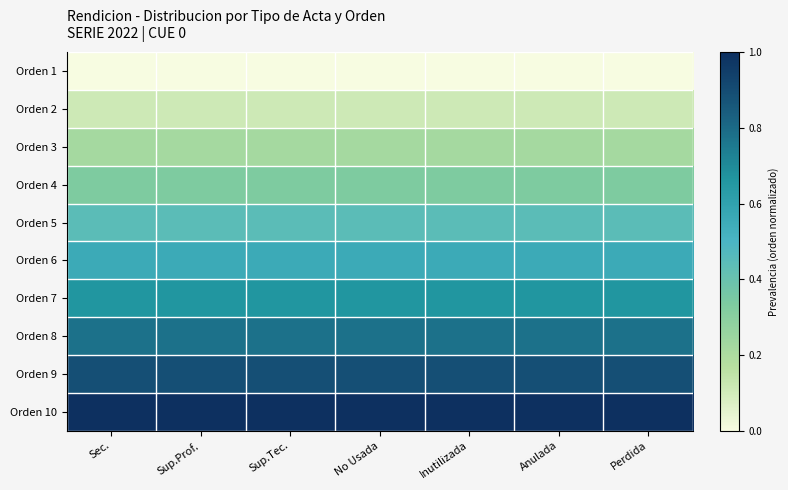

Reading left to right, transcribe all the data shown in this chart.

Orden 1: Sec.=0.0	Sup.Prof.=0.0	Sup.Tec.=0.0	No Usada=0.0	Inutilizada=0.0	Anulada=0.0	Perdida=0.0
Orden 2: Sec.=0.1	Sup.Prof.=0.1	Sup.Tec.=0.1	No Usada=0.1	Inutilizada=0.1	Anulada=0.1	Perdida=0.1
Orden 3: Sec.=0.2	Sup.Prof.=0.2	Sup.Tec.=0.2	No Usada=0.2	Inutilizada=0.2	Anulada=0.2	Perdida=0.2
Orden 4: Sec.=0.3	Sup.Prof.=0.3	Sup.Tec.=0.3	No Usada=0.3	Inutilizada=0.3	Anulada=0.3	Perdida=0.3
Orden 5: Sec.=0.4	Sup.Prof.=0.4	Sup.Tec.=0.4	No Usada=0.4	Inutilizada=0.4	Anulada=0.4	Perdida=0.4
Orden 6: Sec.=0.6	Sup.Prof.=0.6	Sup.Tec.=0.6	No Usada=0.6	Inutilizada=0.6	Anulada=0.6	Perdida=0.6
Orden 7: Sec.=0.7	Sup.Prof.=0.7	Sup.Tec.=0.7	No Usada=0.7	Inutilizada=0.7	Anulada=0.7	Perdida=0.7
Orden 8: Sec.=0.8	Sup.Prof.=0.8	Sup.Tec.=0.8	No Usada=0.8	Inutilizada=0.8	Anulada=0.8	Perdida=0.8
Orden 9: Sec.=0.9	Sup.Prof.=0.9	Sup.Tec.=0.9	No Usada=0.9	Inutilizada=0.9	Anulada=0.9	Perdida=0.9
Orden 10: Sec.=1.0	Sup.Prof.=1.0	Sup.Tec.=1.0	No Usada=1.0	Inutilizada=1.0	Anulada=1.0	Perdida=1.0